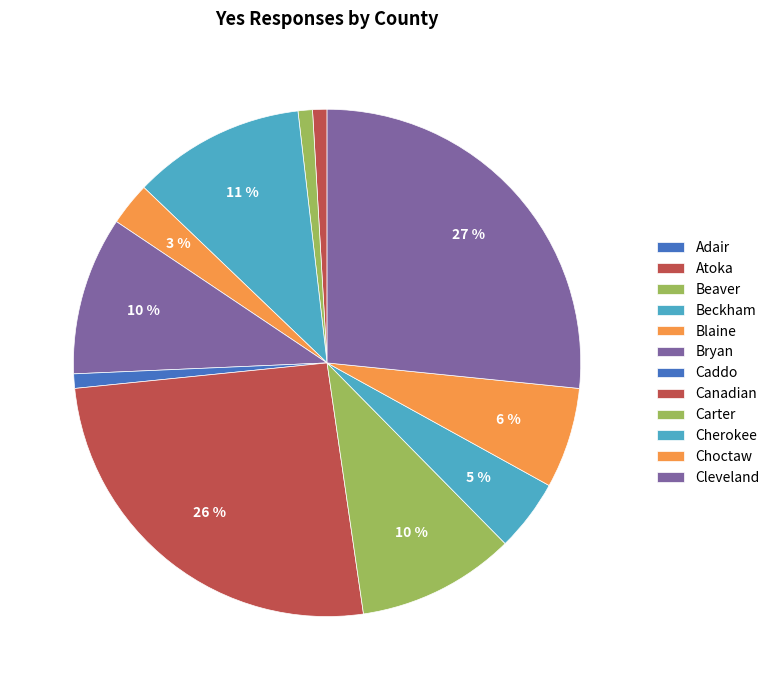

What is the ratio of the value at Choctaw to the value at Beckham?

0.6